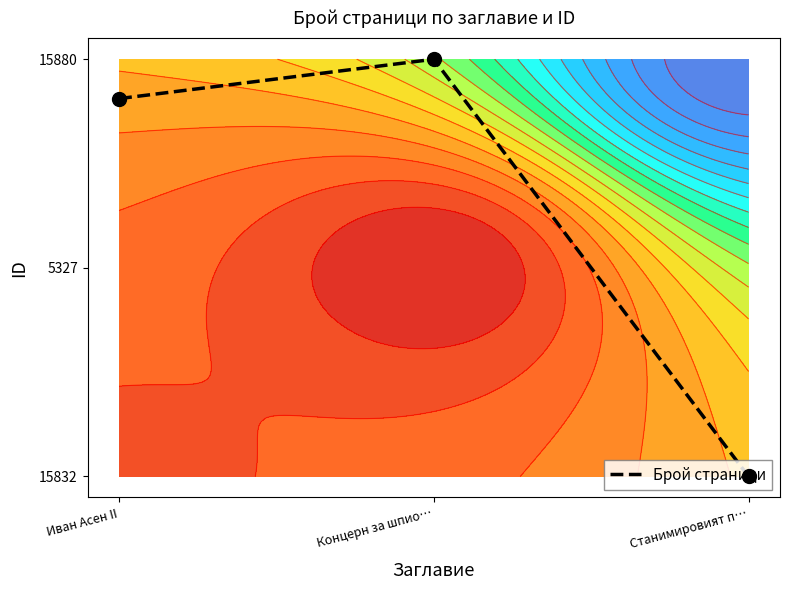

List the labels in order of value, smallest first.

Станимировият п…, Иван Асен II, Концерн за шпио…